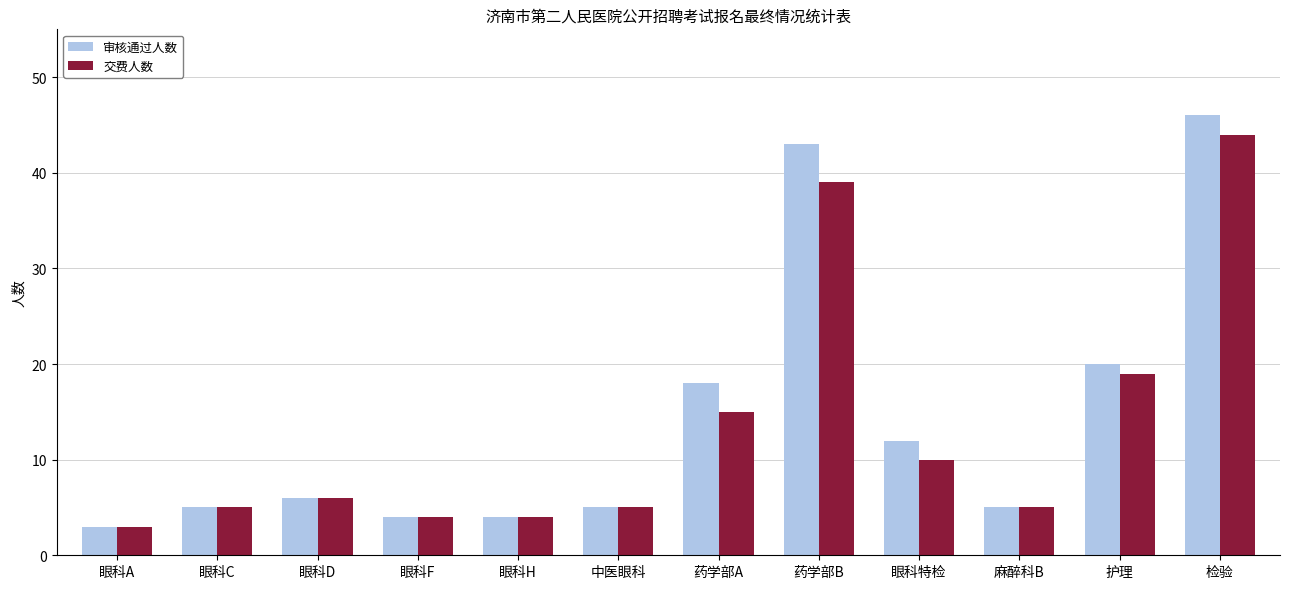

True or false: 审核通过人数 has a value of 43 at 药学部B.

True